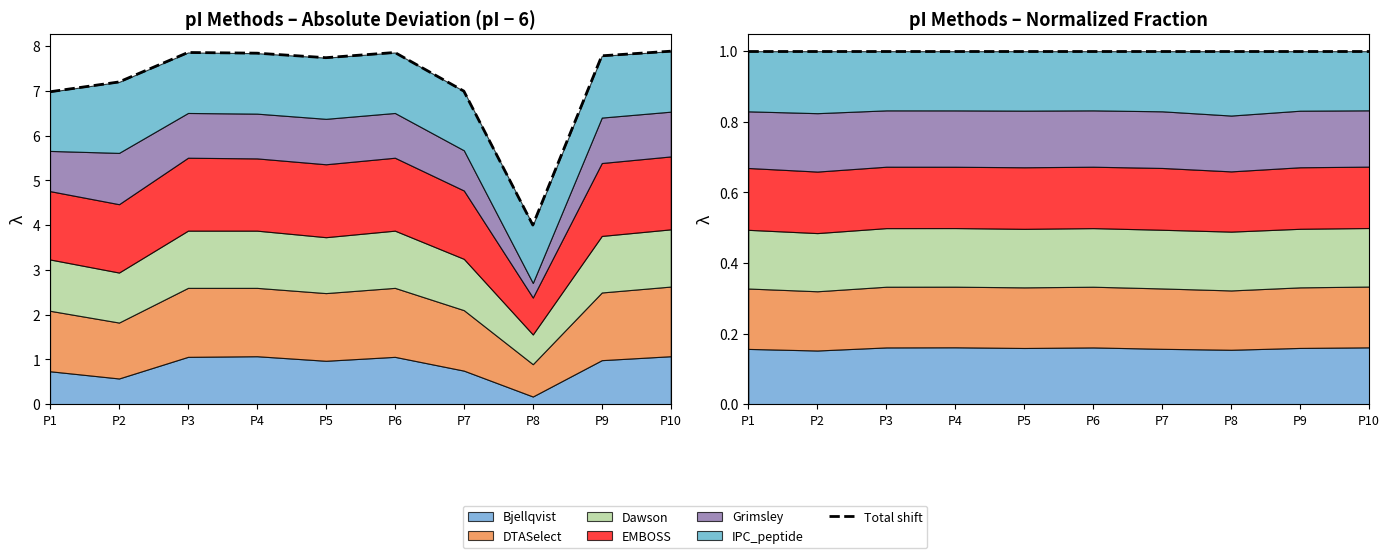

Reading left to right, extract all data points from this chart.

Total shift: 7.0	7.2	7.9	7.8	7.7	7.9	7.0	4.0	7.8	7.9
Total: 1.0	1.0	1.0	1.0	1.0	1.0	1.0	1.0	1.0	1.0